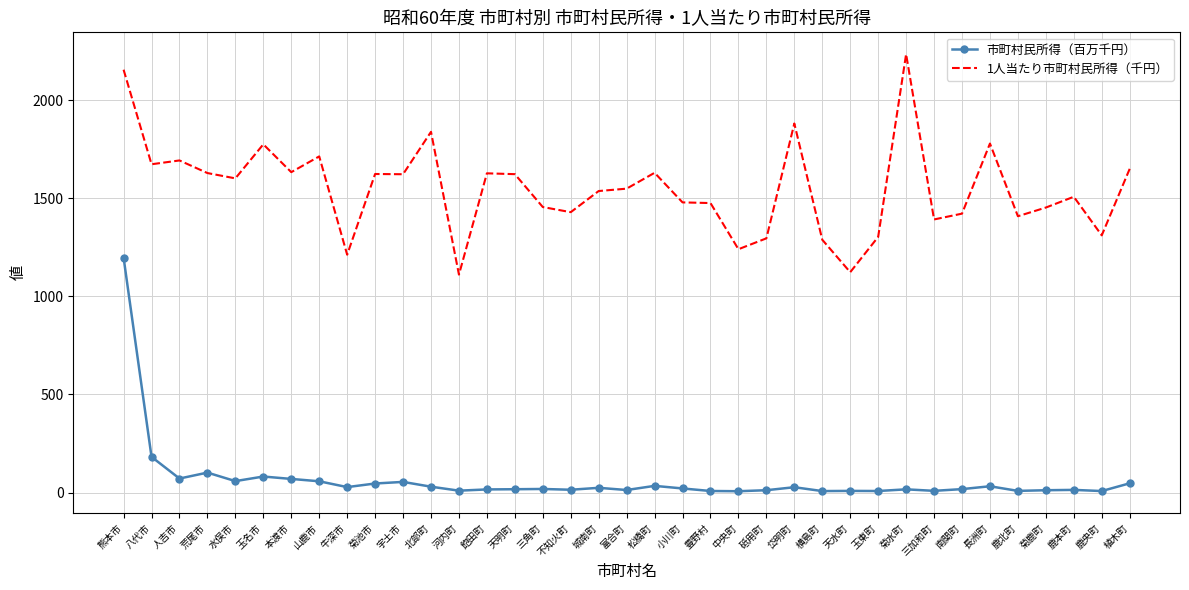

How many values in the 市町村民所得（百万千円） series are below 18?

18